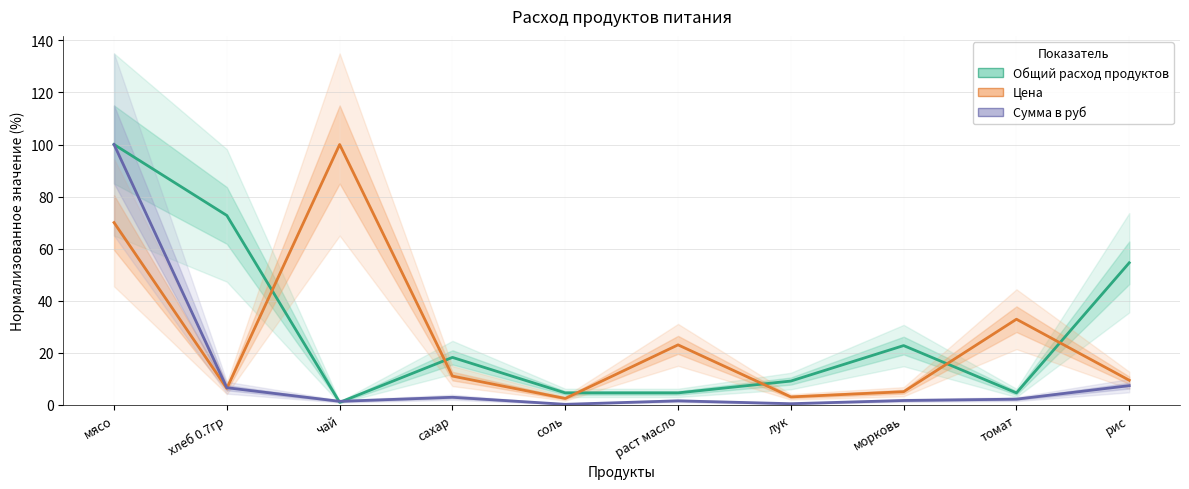

Where is the first local minimum for Цена?

хлеб 0.7гр